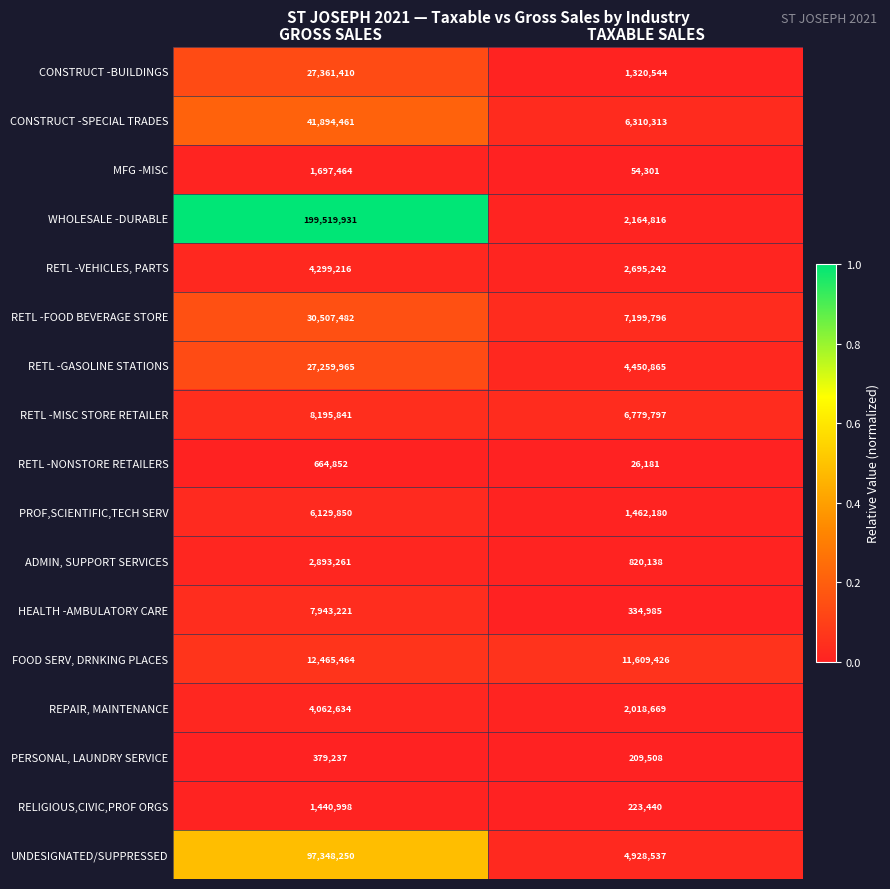

What is the sum of the FOOD SERV, DRNKING PLACES values at GROSS SALES and TAXABLE SALES?

24074890